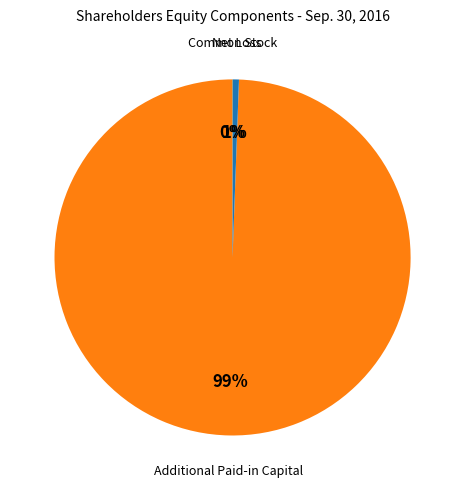

Is there any slice that represents more than half of the pie?

Yes